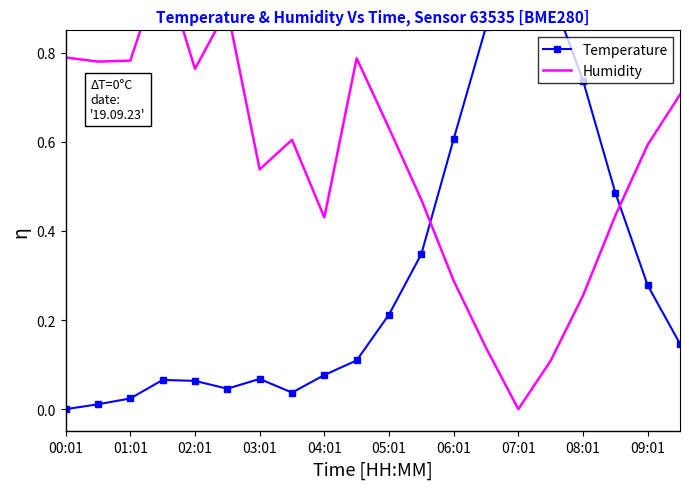

Which category has the lowest value in the Temperature series?

00:01